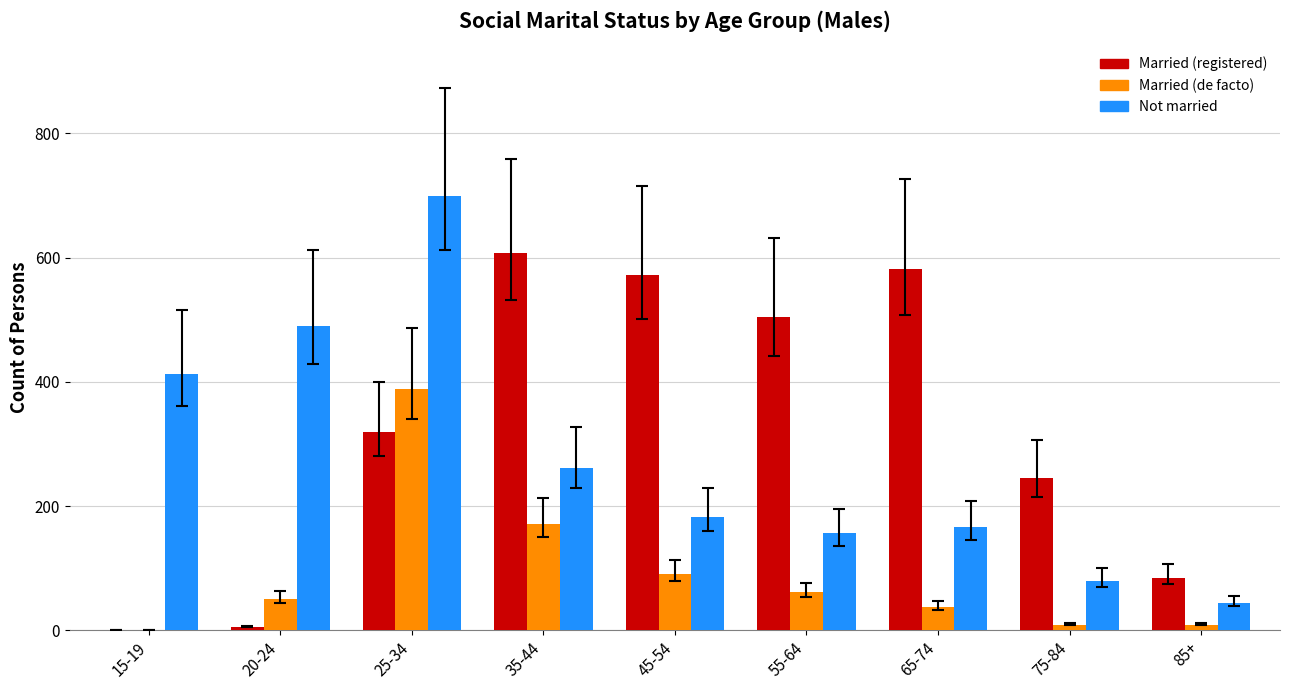

Which series has the largest total across all categories?

Married (registered)